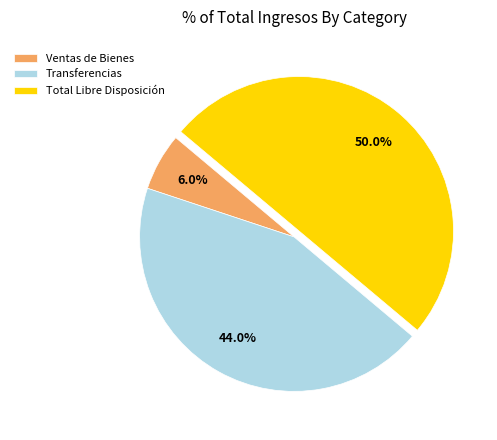

Is Ventas de Bienes the majority of the pie?

No